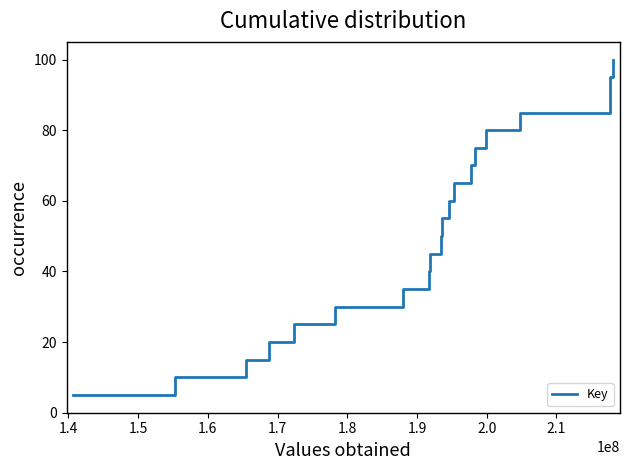

What is the smallest value displayed?

5.0